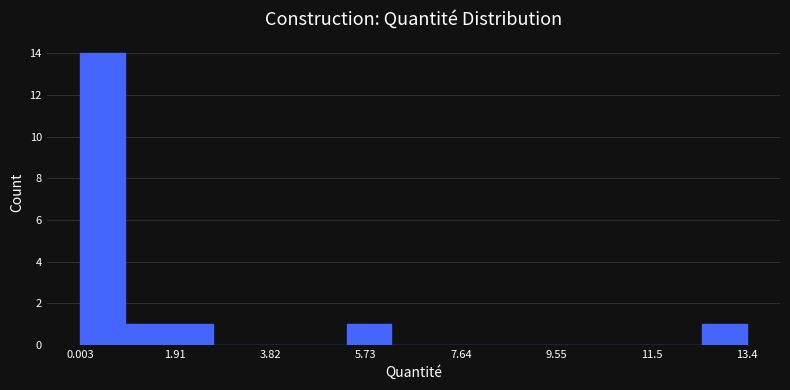

Which range on the x-axis has the tallest bar?

0.0 to 0.8